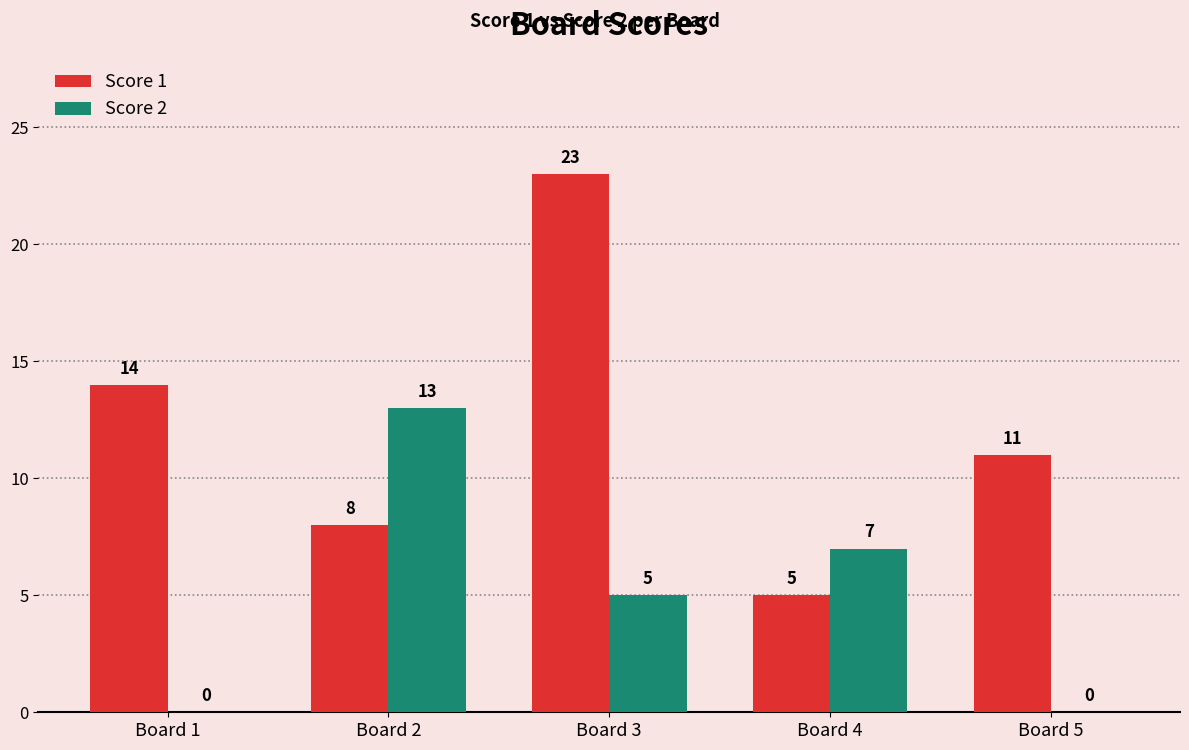

The Score 2 series shows 13 at Board 2. True or false?

True